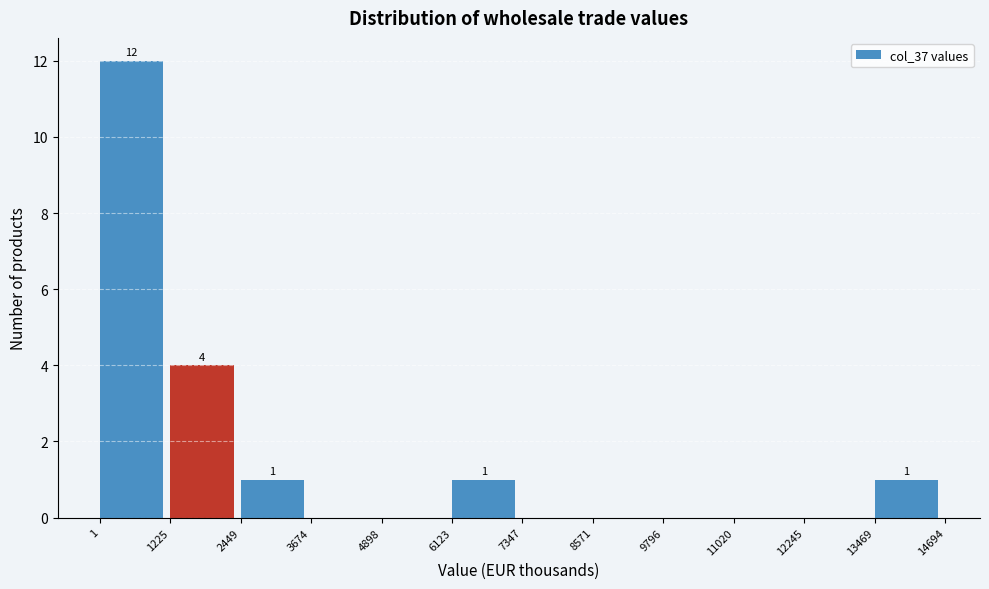

Over which range of the x-axis is the bar tallest?

1 to 1225